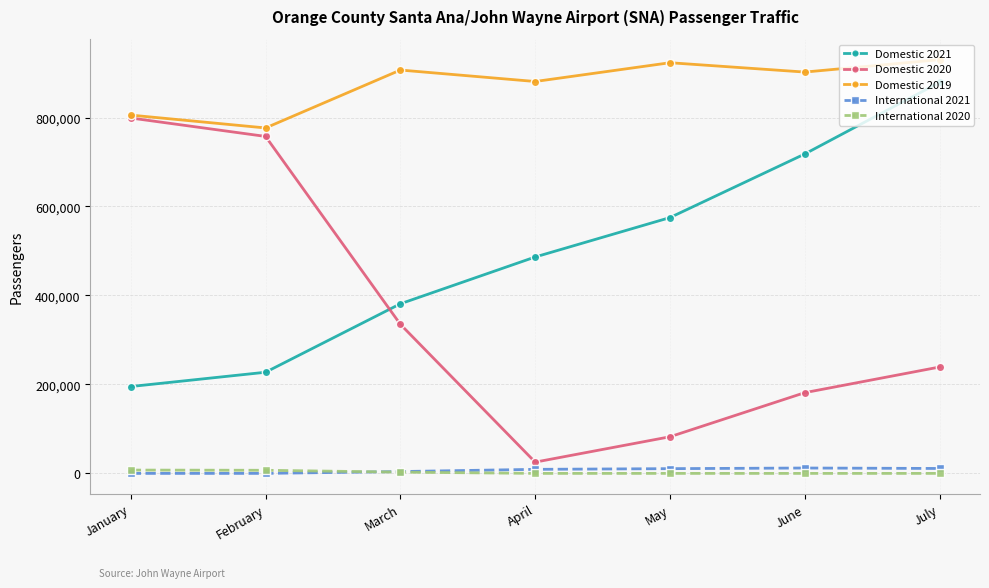

Does the chart have visible grid lines?

Yes